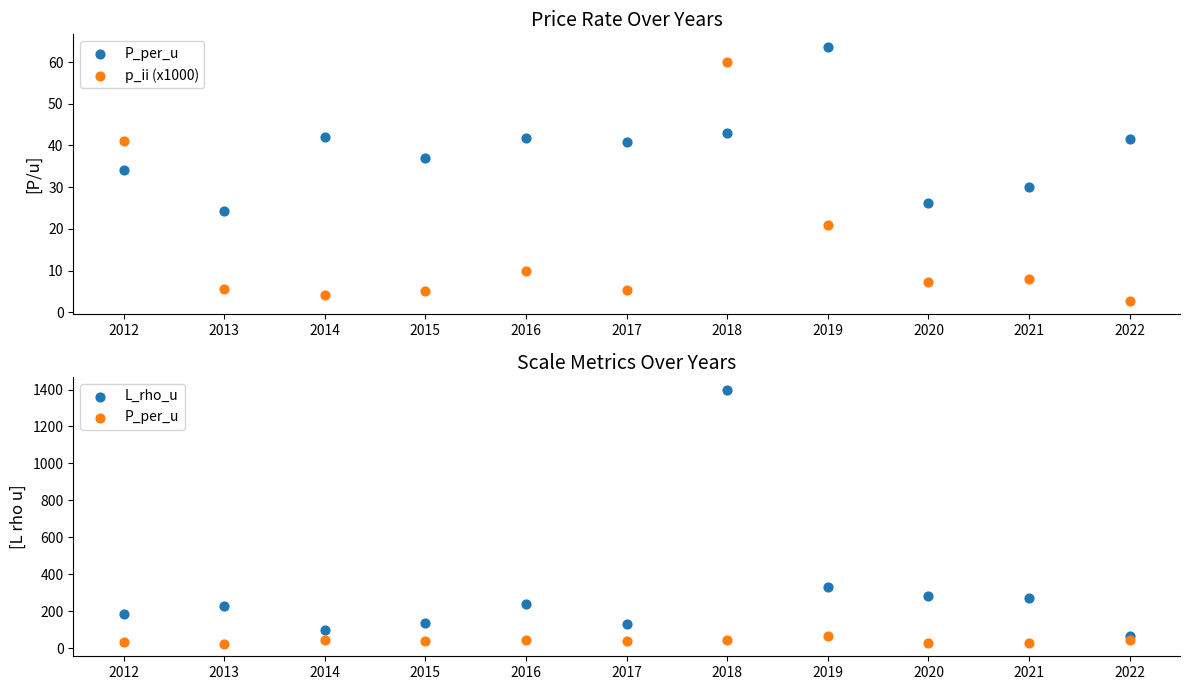

What is the total value across all series at 2014?

146.2